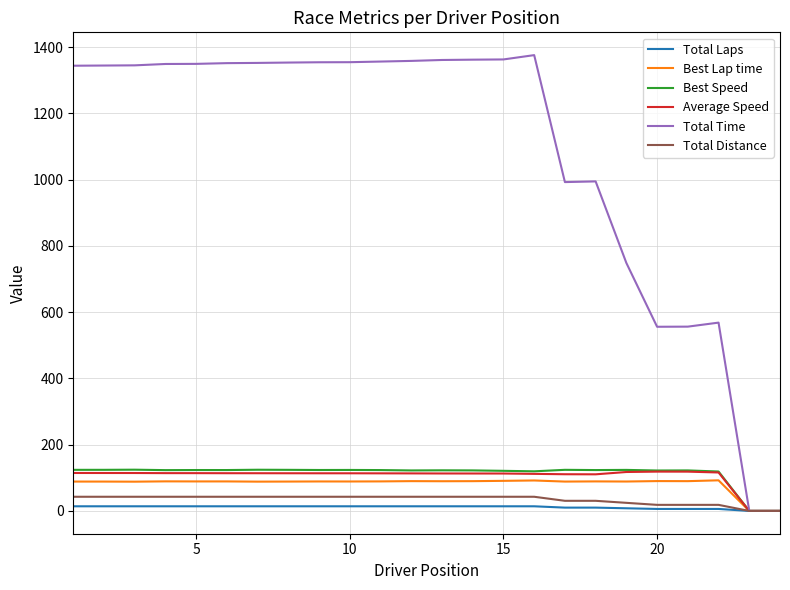

Which series has the largest total across all categories?

Total Time